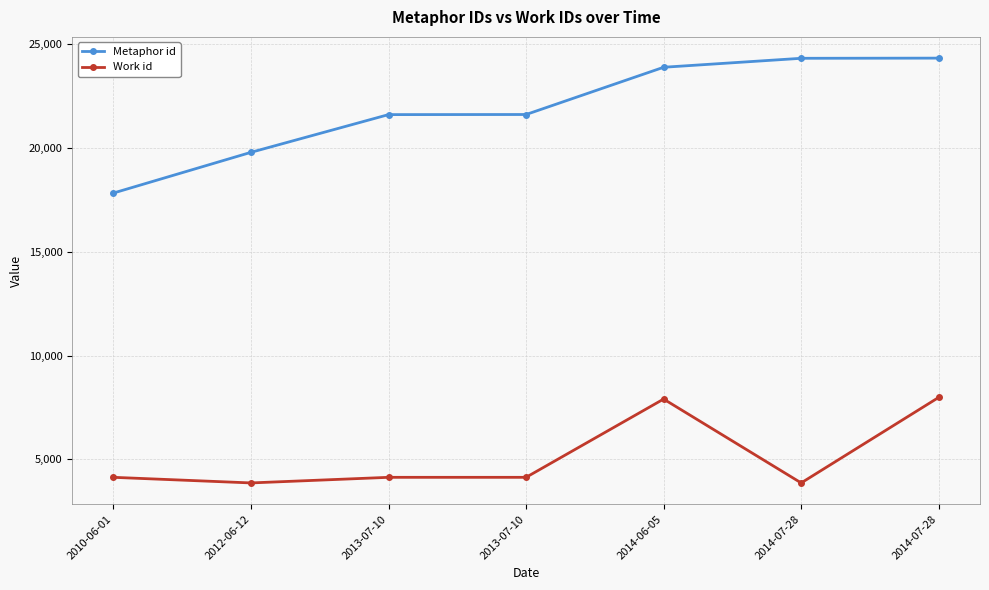

What are all the series names shown in the legend?

Metaphor id, Work id